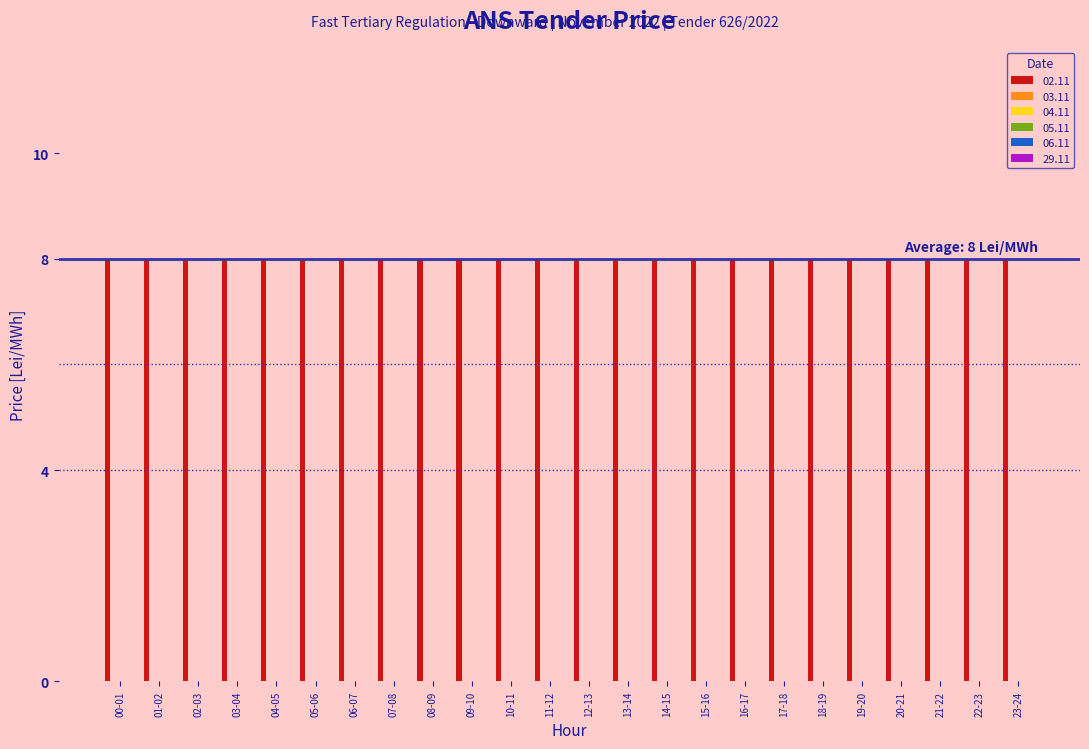

Reading left to right, what are all the values shown in this chart?

02.11: 00-01=8	01-02=8	02-03=8	03-04=8	04-05=8	05-06=8	06-07=8	07-08=8	08-09=8	09-10=8	10-11=8	11-12=8	12-13=8	13-14=8	14-15=8	15-16=8	16-17=8	17-18=8	18-19=8	19-20=8	20-21=8	21-22=8	22-23=8	23-24=8
03.11: 00-01=0	01-02=0	02-03=0	03-04=0	04-05=0	05-06=0	06-07=0	07-08=0	08-09=0	09-10=0	10-11=0	11-12=0	12-13=0	13-14=0	14-15=0	15-16=0	16-17=0	17-18=0	18-19=0	19-20=0	20-21=0	21-22=0	22-23=0	23-24=0
04.11: 00-01=0	01-02=0	02-03=0	03-04=0	04-05=0	05-06=0	06-07=0	07-08=0	08-09=0	09-10=0	10-11=0	11-12=0	12-13=0	13-14=0	14-15=0	15-16=0	16-17=0	17-18=0	18-19=0	19-20=0	20-21=0	21-22=0	22-23=0	23-24=0
05.11: 00-01=0	01-02=0	02-03=0	03-04=0	04-05=0	05-06=0	06-07=0	07-08=0	08-09=0	09-10=0	10-11=0	11-12=0	12-13=0	13-14=0	14-15=0	15-16=0	16-17=0	17-18=0	18-19=0	19-20=0	20-21=0	21-22=0	22-23=0	23-24=0
06.11: 00-01=0	01-02=0	02-03=0	03-04=0	04-05=0	05-06=0	06-07=0	07-08=0	08-09=0	09-10=0	10-11=0	11-12=0	12-13=0	13-14=0	14-15=0	15-16=0	16-17=0	17-18=0	18-19=0	19-20=0	20-21=0	21-22=0	22-23=0	23-24=0
29.11: 00-01=0	01-02=0	02-03=0	03-04=0	04-05=0	05-06=0	06-07=0	07-08=0	08-09=0	09-10=0	10-11=0	11-12=0	12-13=0	13-14=0	14-15=0	15-16=0	16-17=0	17-18=0	18-19=0	19-20=0	20-21=0	21-22=0	22-23=0	23-24=0